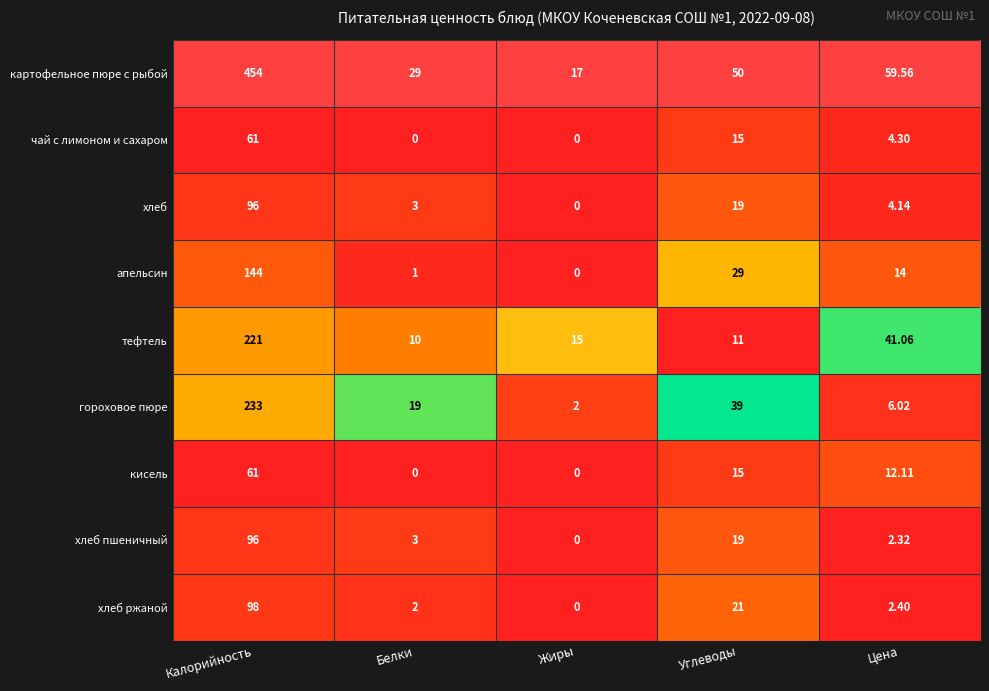

Between Белки and Цена, which series saw the biggest shift?

тефтель